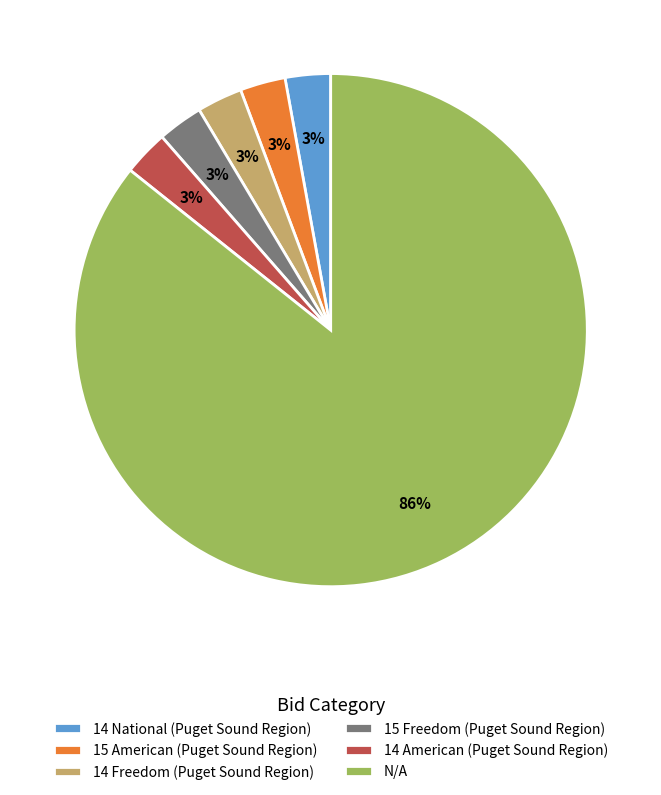

The 14 American (Puget Sound Region) slice represents 3% of the pie. True or false?

True